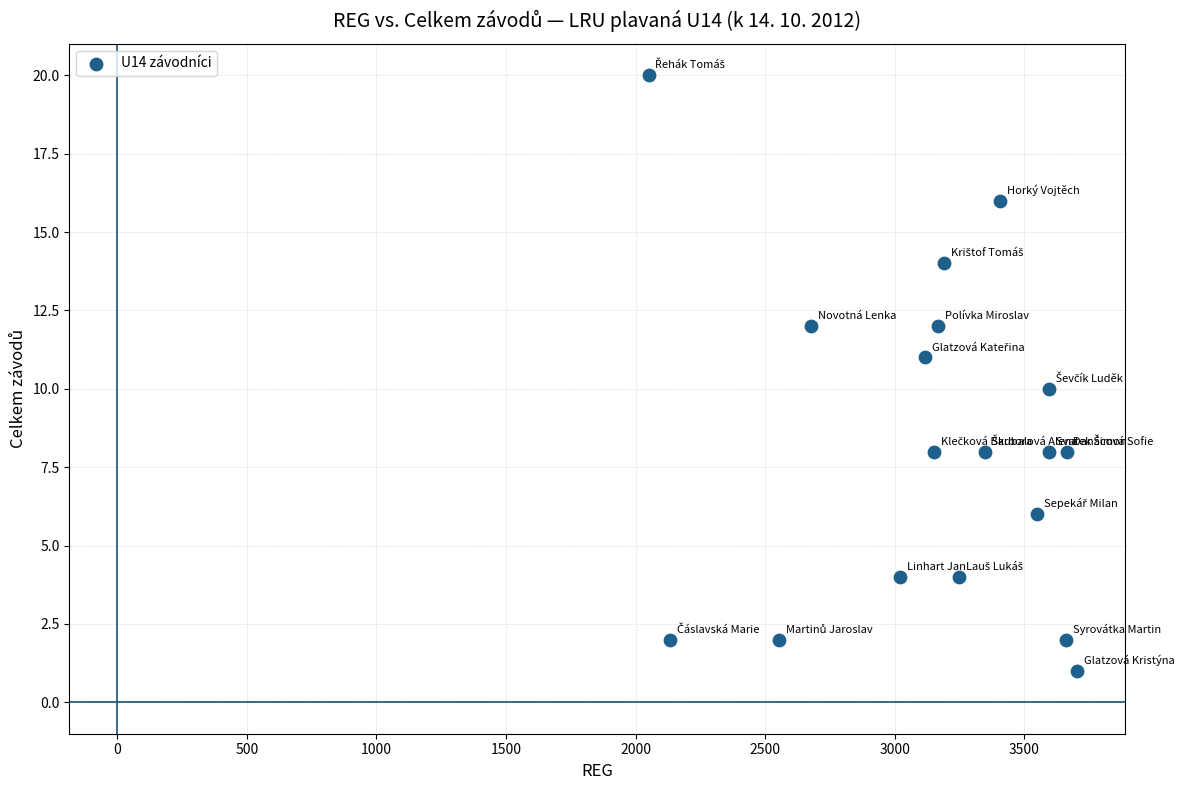

What is the range of X values (max minus min)?

1652